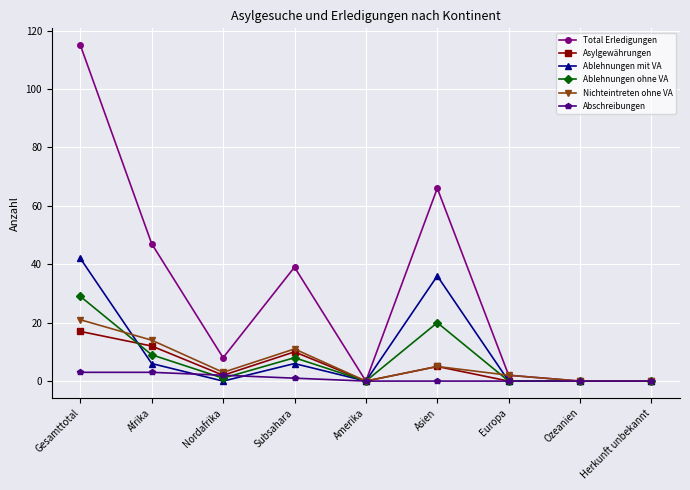

What is the average value of the Ablehnungen mit VA series?

10